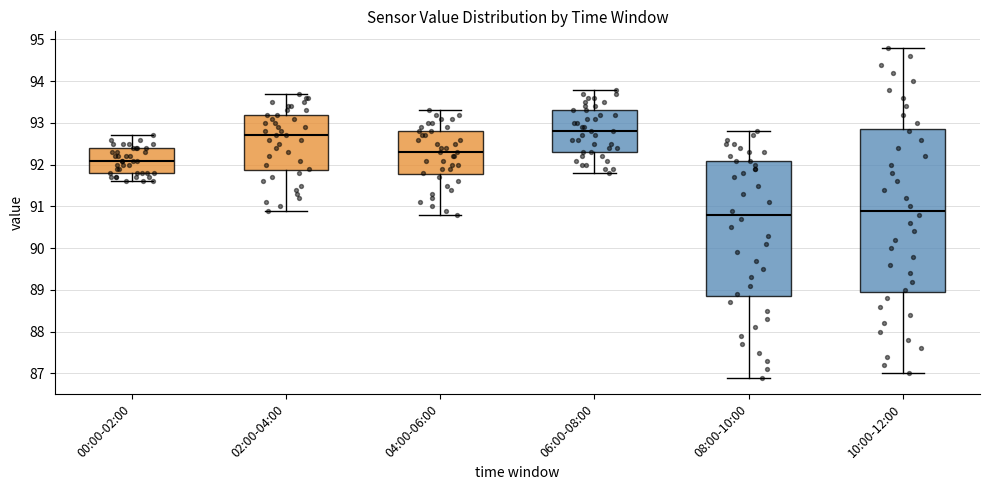

Comparing the boxes themselves (not the whiskers), which one is the tallest?

10:00-12:00